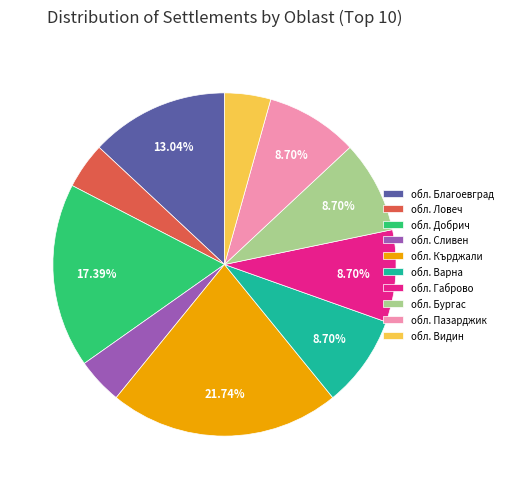

To the nearest percent, what percentage of the pie is обл. Кърджали?

22%